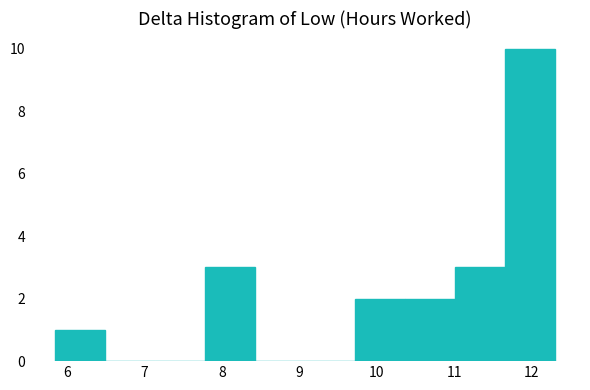

Reading left to right, list every bar in this chart as the range it spans on the x-axis followed by its height. Neither the bar edges nor the heights are printed on the chart, so give them approximately, as read against the axes.

5.9 to 6.5: 1
6.5 to 7.1: 0
7.1 to 7.8: 0
7.8 to 8.4: 3
8.4 to 9.1: 0
9.1 to 9.7: 0
9.7 to 10.4: 2
10.4 to 11.0: 2
11.0 to 11.7: 3
11.7 to 12.3: 10